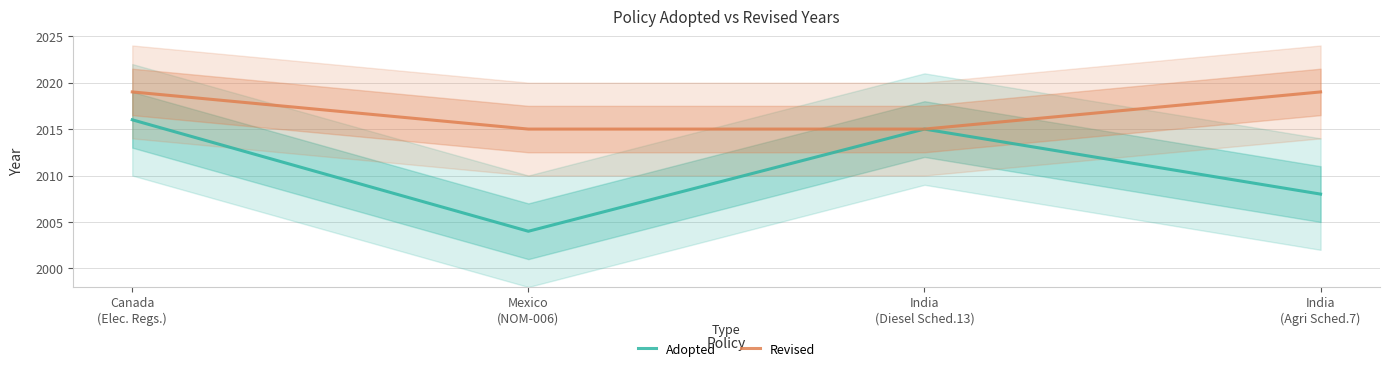

Which has a higher value, India
(Diesel Sched.13) or Mexico
(NOM-006)?

India
(Diesel Sched.13)